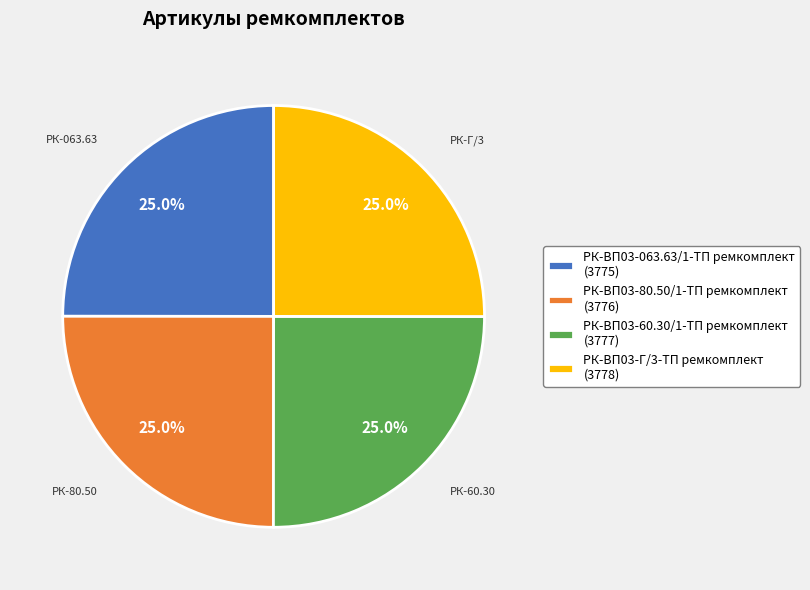

How much of the chart is everything except РК-ВП03-063.63/1-ТП ремкомплект (3775)?

75.0%